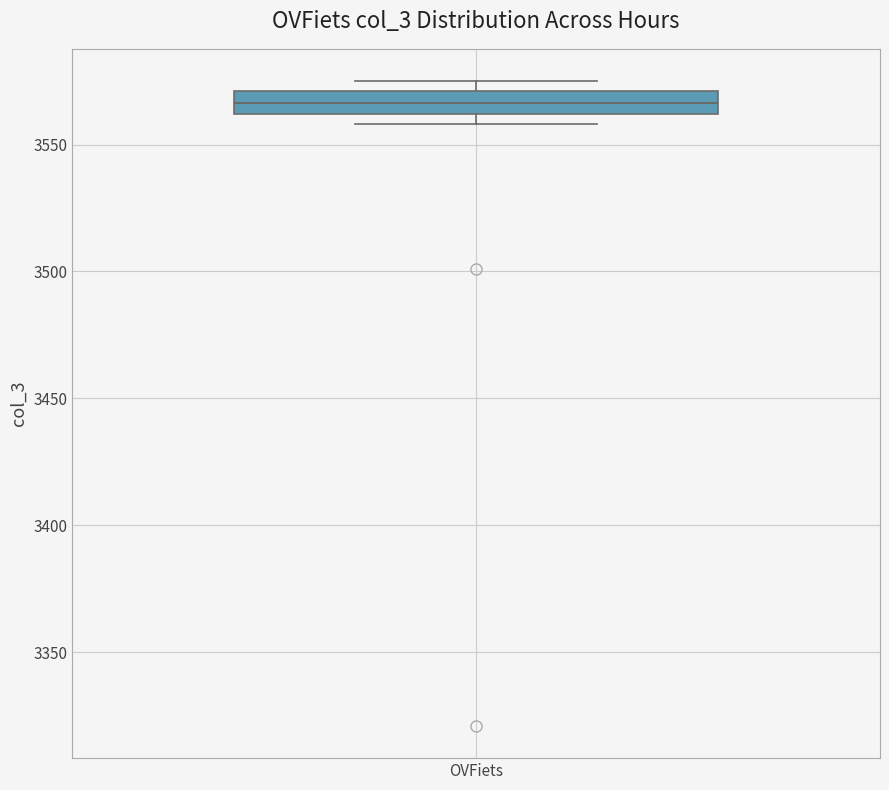

Transcribe this box plot: give where the median line is, the range the box spans, and where the two whiskers end, as read against the y-axis. The values are not printed on the chart, so give them approximately, as read against the axis.

median 3565, box 3560 to 3570, whiskers 3560 (just below the box's lower edge) to 3575